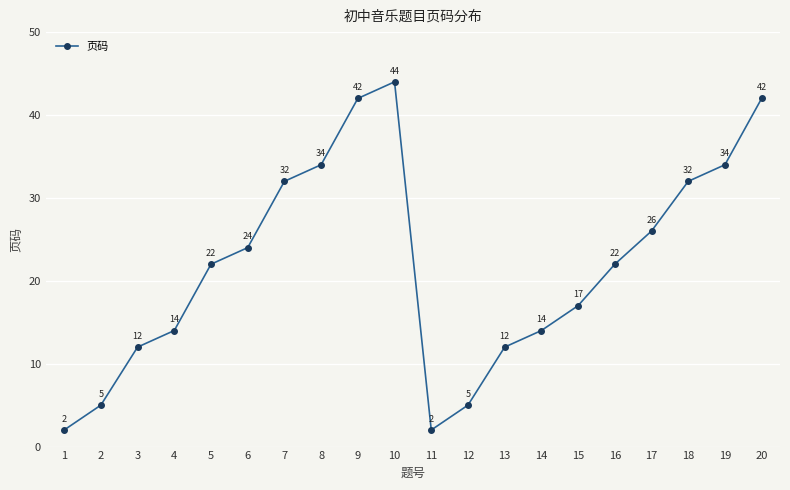

What is the difference between the second highest and minimum values?

40